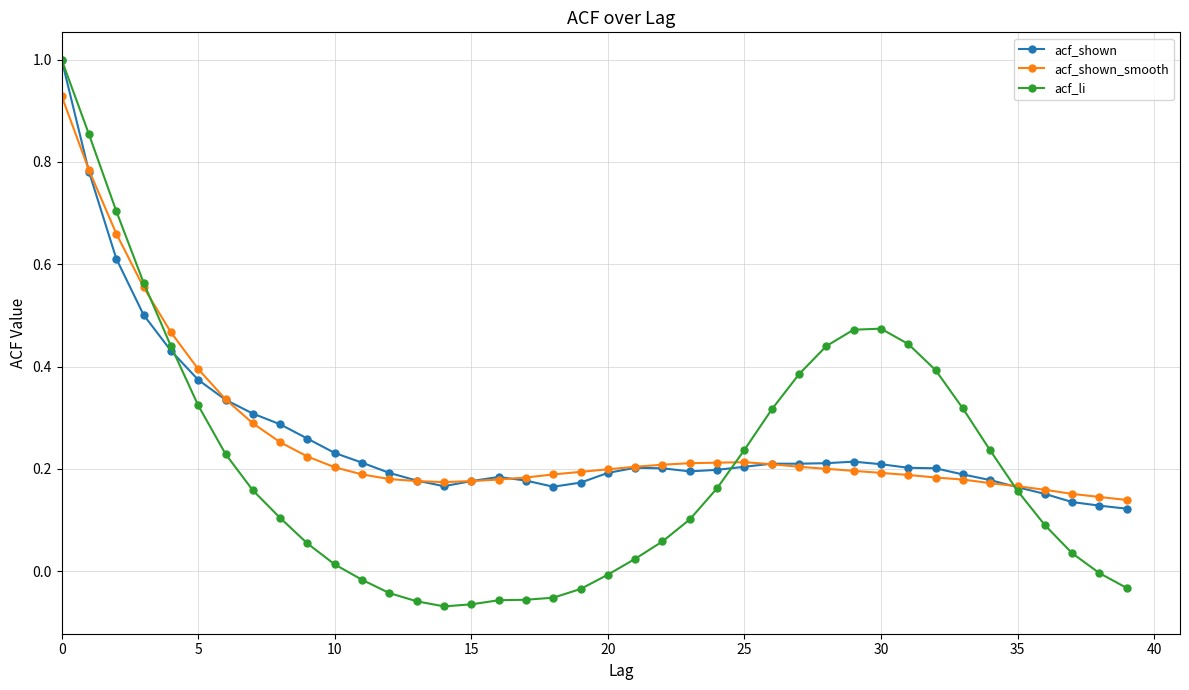

True or false: acf_shown_smooth has more than 0 points higher than both neighbors.

True